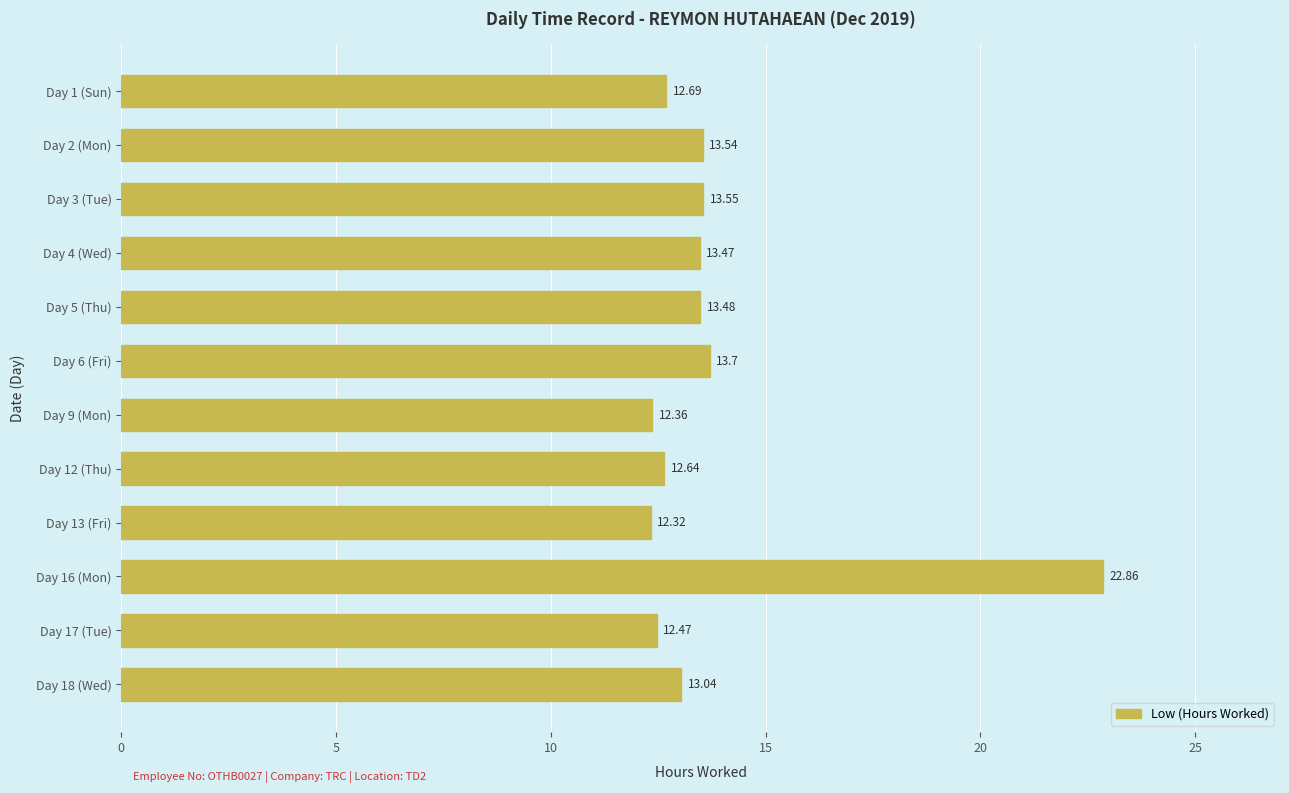

Which label corresponds to the largest value in the chart?

Day 16 (Mon)